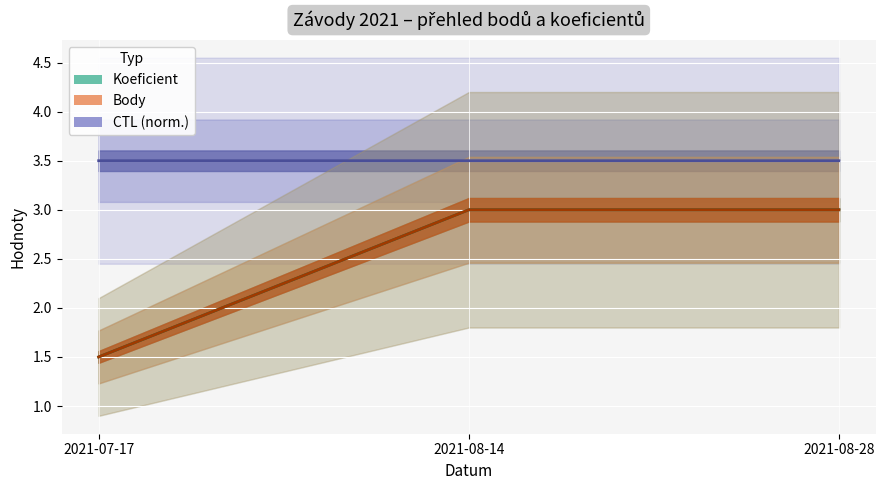

What is the sum of all Koeficient values?

7.5